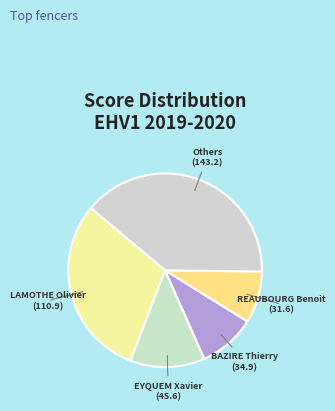

Which slice is the smallest?

REAUBOURG Benoit